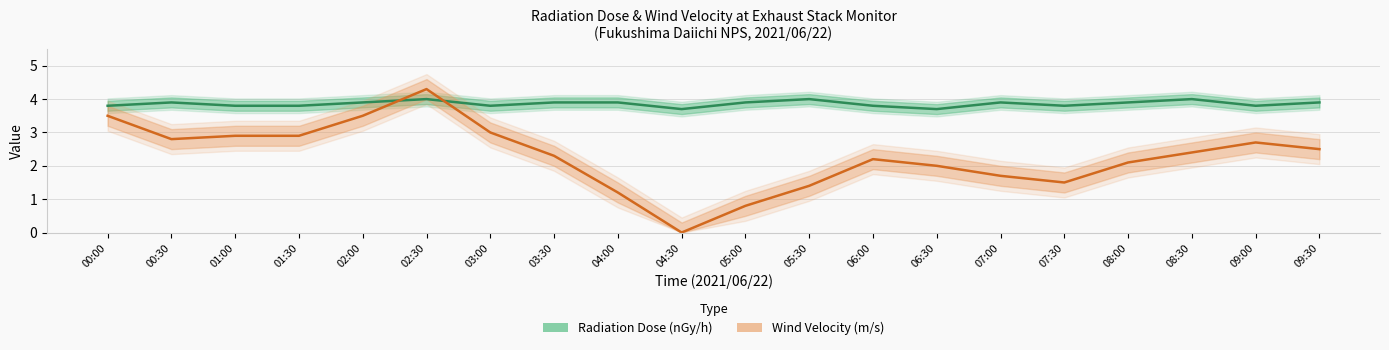

What is the spread (max minus min) of values at 09:00?

1.1